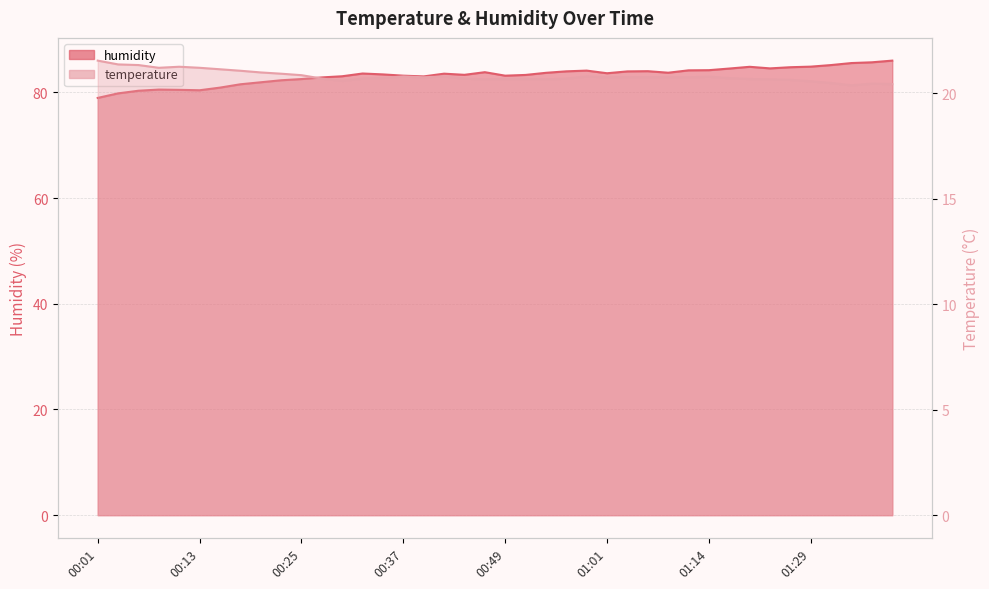

Rank the series at 00:03 from highest to lowest value.

humidity, temperature